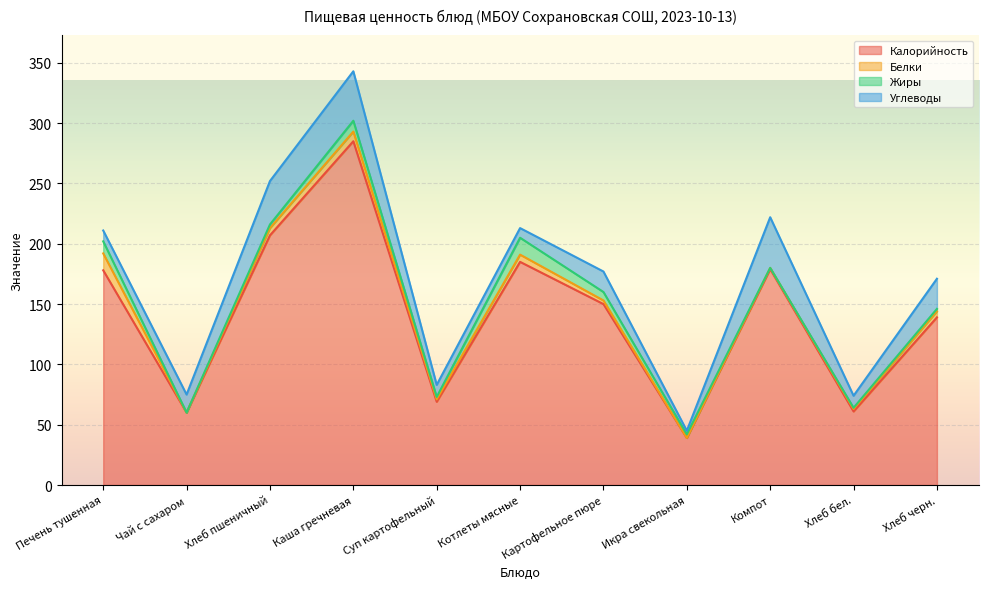

Which series has the largest total across all categories?

Калорийность